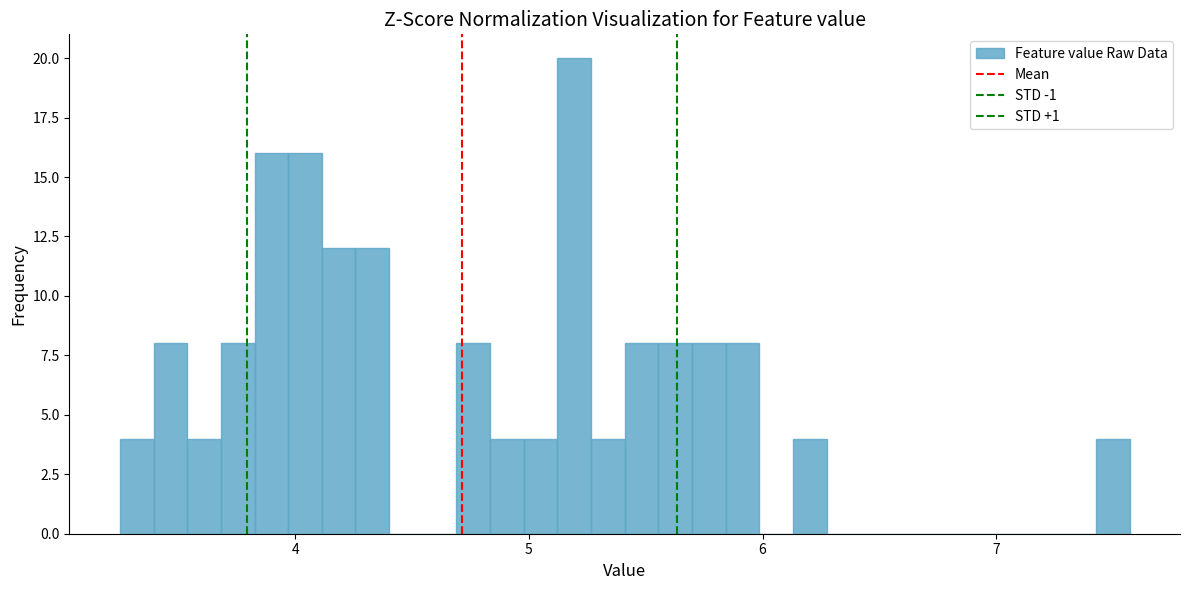

Read against the x-axis, roughly where is the centre of the tallest bar?

5.2